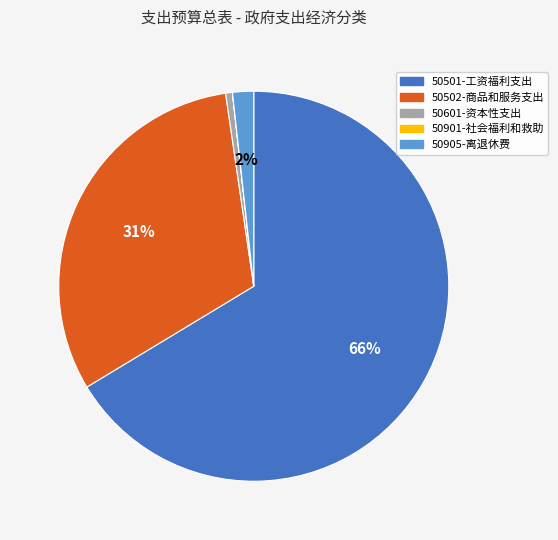

To the nearest percent, what is the average slice percentage?

20%